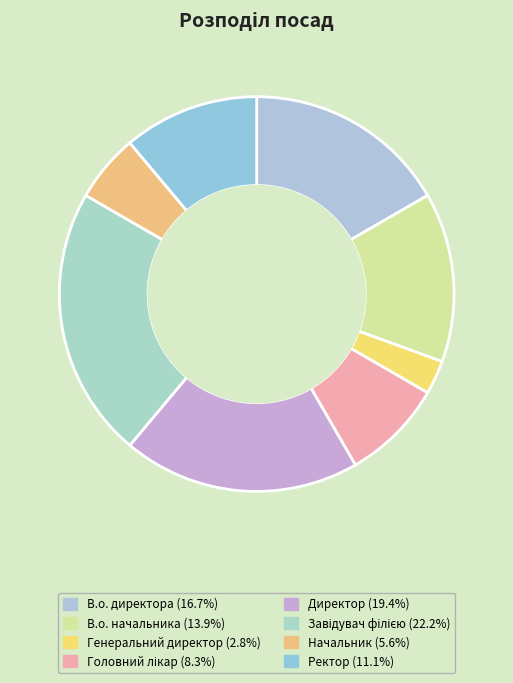

What is the change in value from В.о. директора to Завідувач філією?

+2